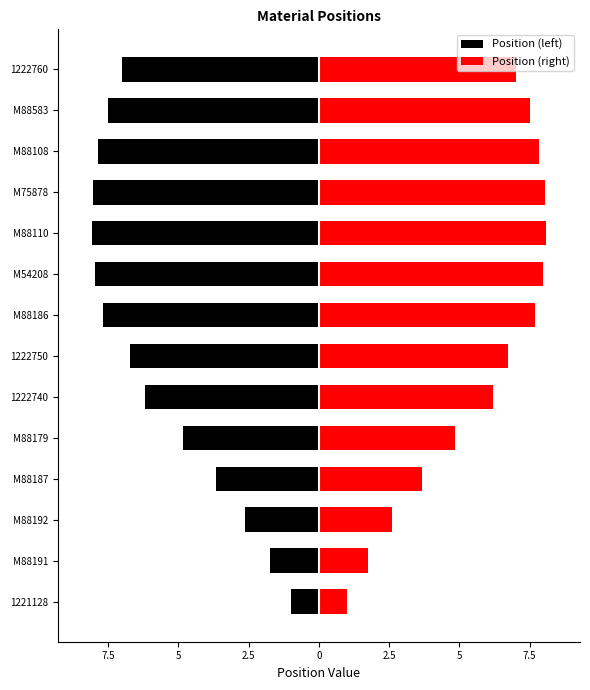

Between M88192 and M88186, which series saw the biggest shift?

Position (left)